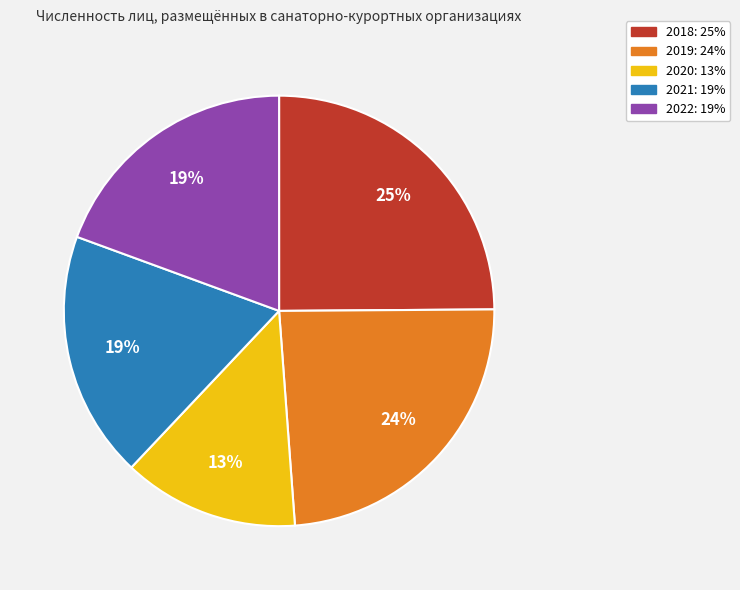

Is there any slice that represents more than half of the pie?

No